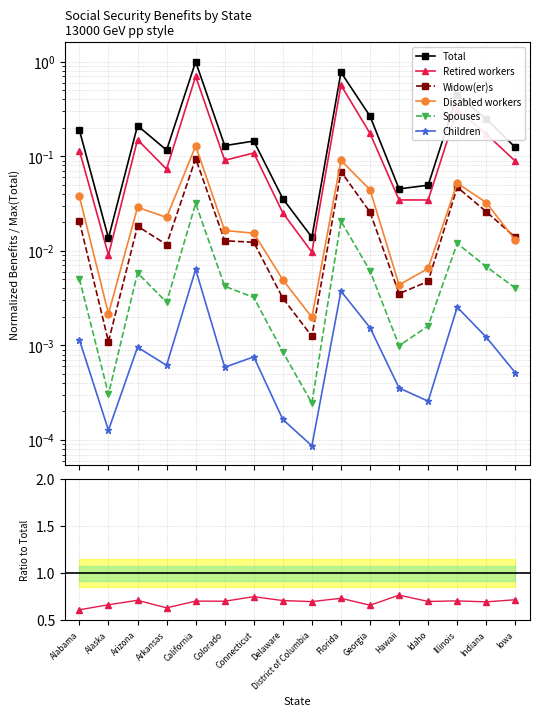

How many lines are shown in the chart?

6